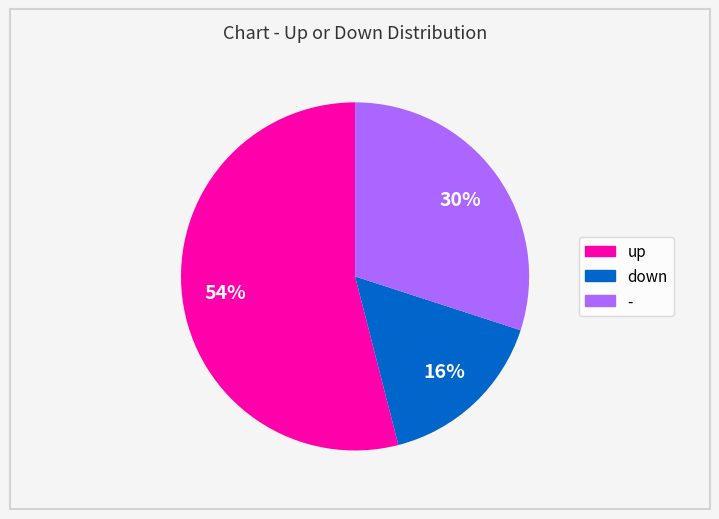

To the nearest percent, what is the difference between the largest and smallest slice percentages?

38%